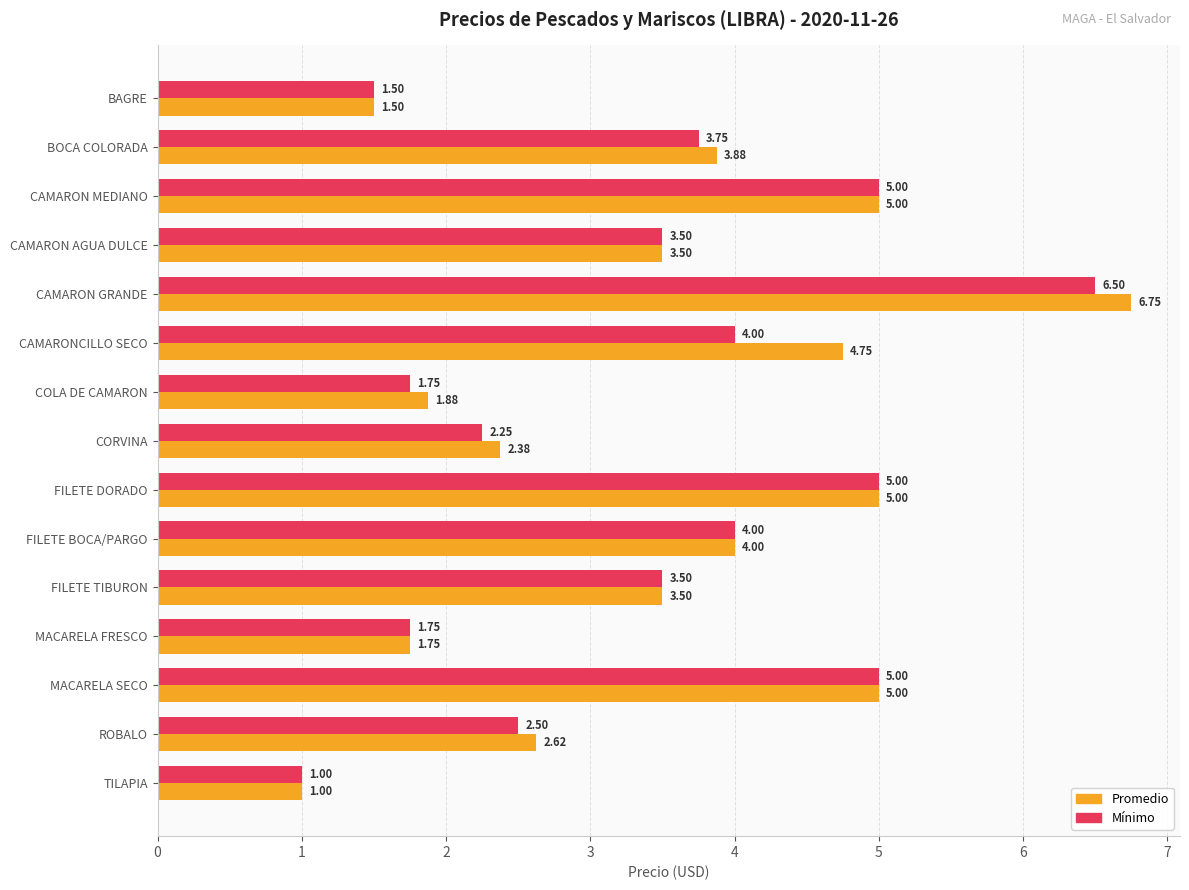

Which series has the widest spread of values?

Promedio